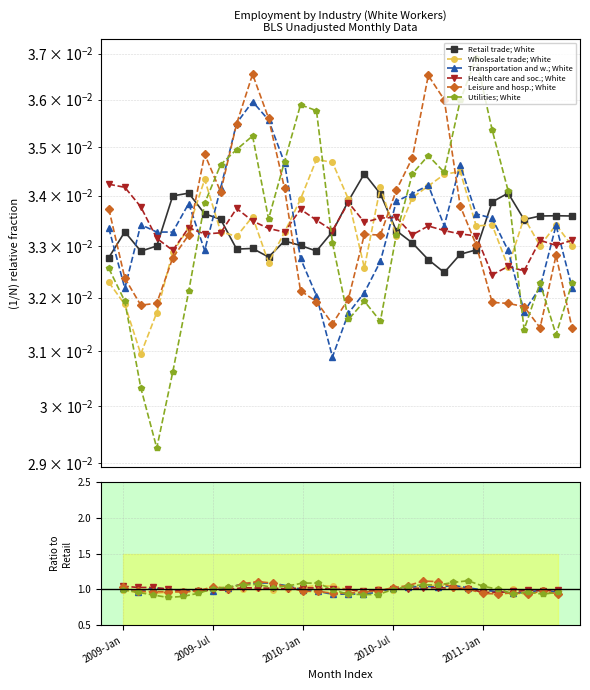

Is it true that Utilities; White equals 0.9 at 16?

True